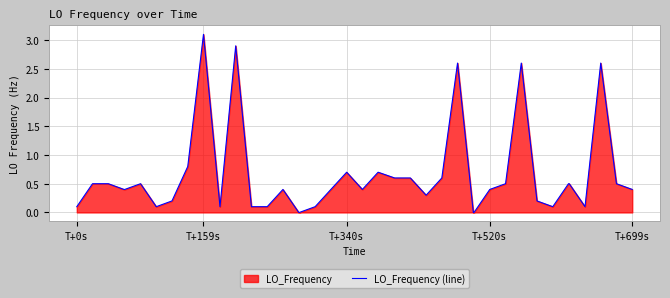

Which label corresponds to the largest value in the chart?

T+159s